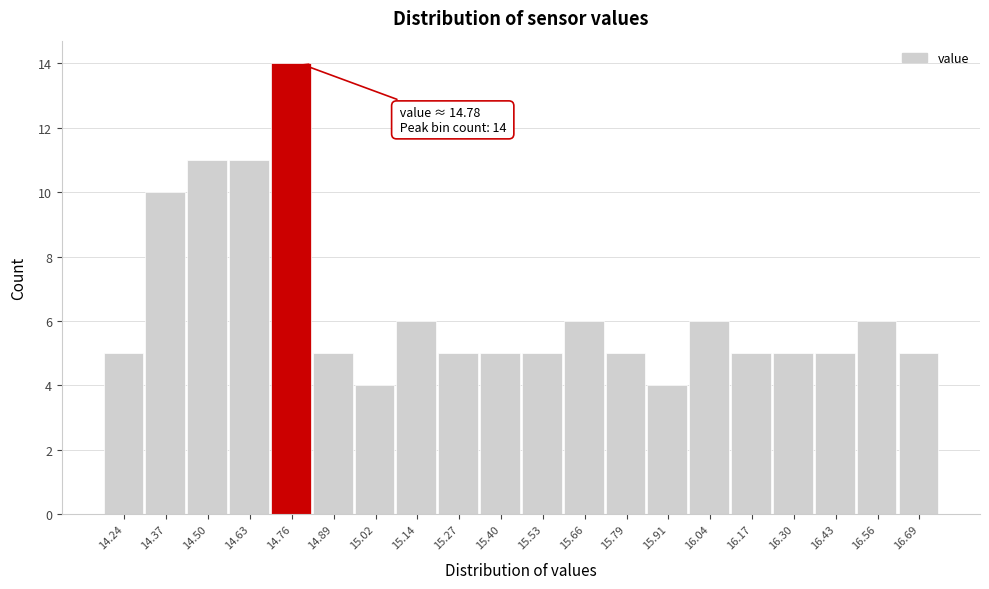

Over which range of the x-axis is the bar tallest?

14.70 to 14.82